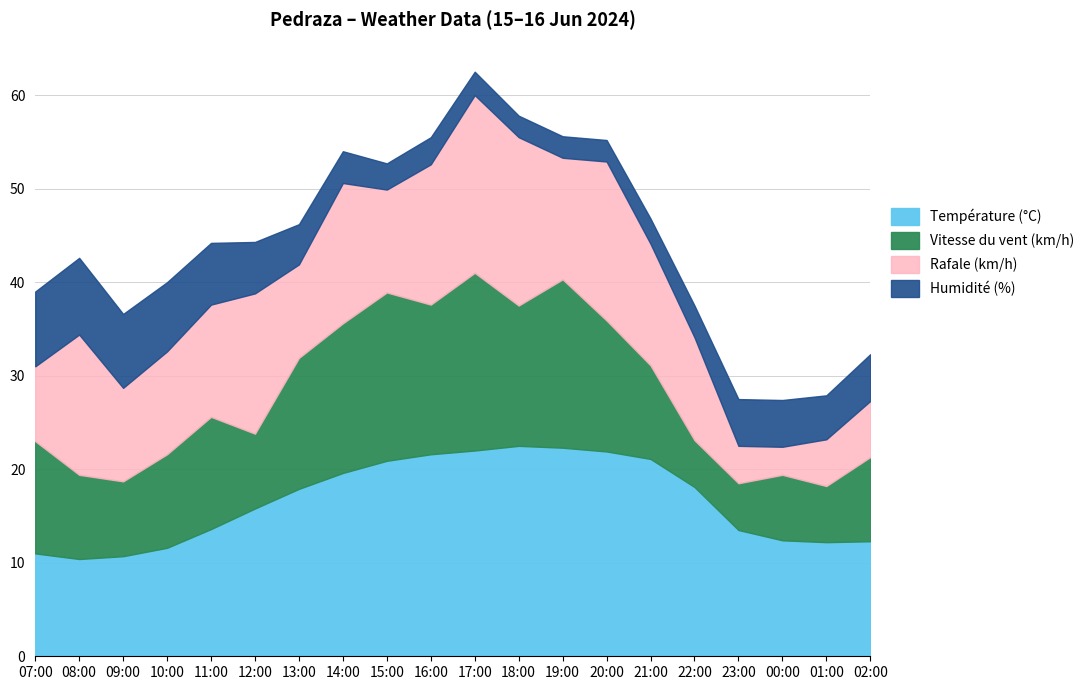

The Température (°C) series shows 10.4 at 08:00. True or false?

True